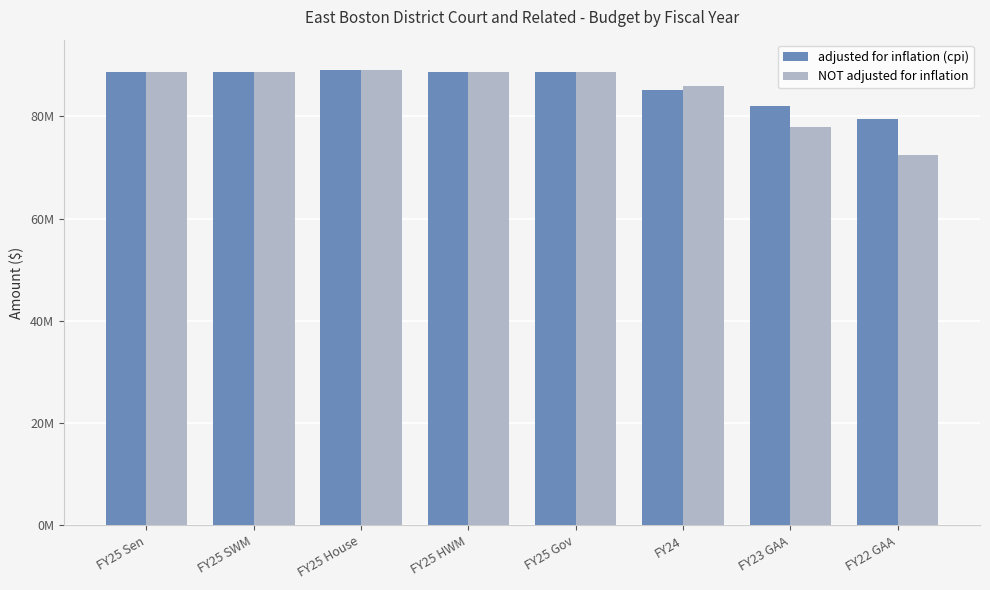

Which series has the largest range (max minus min)?

NOT adjusted for inflation